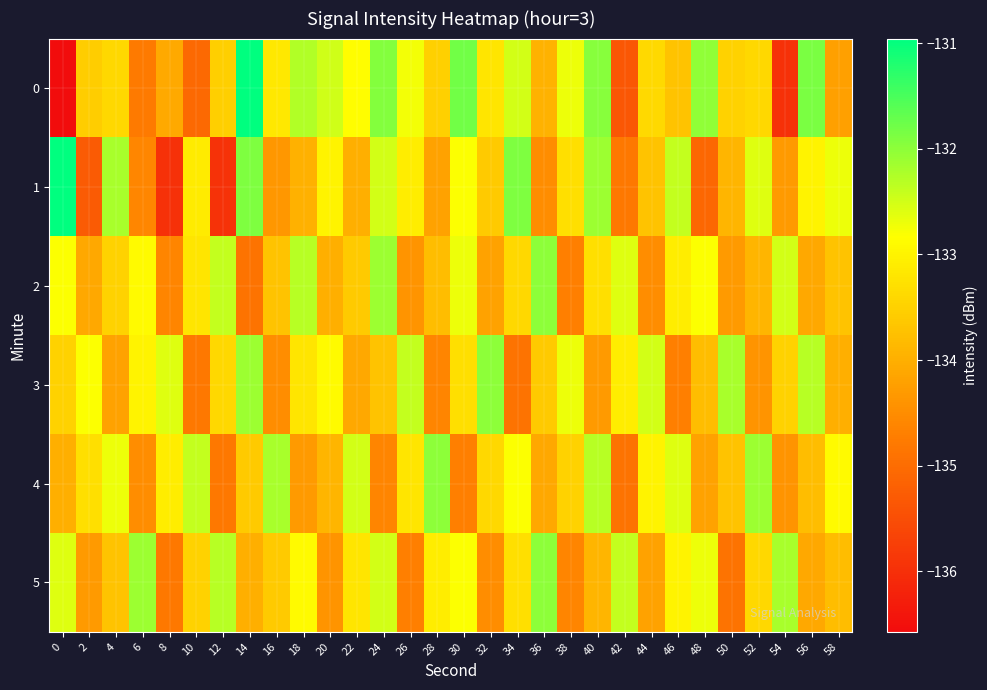

Reading left to right, transcribe all the data shown in this chart.

0: 0=-136.6	2=-133.6	4=-133.4	6=-134.8	8=-134.1	10=-135.0	12=-133.5	14=-131.0	16=-133.2	18=-132.3	20=-132.5	22=-132.9	24=-131.9	26=-132.7	28=-133.5	30=-131.8	32=-133.2	34=-132.5	36=-133.9	38=-132.7	40=-132.0	42=-135.4	44=-133.4	46=-133.7	48=-132.0	50=-133.5	52=-133.4	54=-136.0	56=-131.9	58=-134.2
1: 0=-130.9	2=-135.3	4=-132.2	6=-134.6	8=-136.0	10=-133.1	12=-135.9	14=-131.9	16=-134.3	18=-134.0	20=-133.0	22=-134.0	24=-132.5	26=-133.1	28=-134.2	30=-132.8	32=-133.6	34=-131.9	36=-134.5	38=-133.3	40=-132.1	42=-134.8	44=-133.7	46=-132.4	48=-135.1	50=-133.9	52=-132.6	54=-134.3	56=-133.0	58=-132.7
2: 0=-132.8	2=-134.1	4=-133.5	6=-132.9	8=-134.6	10=-133.2	12=-132.4	14=-134.9	16=-133.7	18=-132.3	20=-134.0	22=-133.6	24=-132.1	26=-134.4	28=-133.8	30=-132.7	32=-134.2	34=-133.4	36=-132.0	38=-134.7	40=-133.3	42=-132.6	44=-134.5	46=-133.1	48=-132.8	50=-134.3	52=-133.9	54=-132.5	56=-134.1	58=-133.7
3: 0=-133.5	2=-132.8	4=-134.2	6=-133.0	8=-132.6	10=-134.8	12=-133.4	14=-132.1	16=-134.5	18=-133.2	20=-132.9	22=-134.1	24=-133.7	26=-132.4	28=-134.6	30=-133.3	32=-132.0	34=-134.9	36=-133.6	38=-132.7	40=-134.3	42=-133.1	44=-132.5	46=-134.7	48=-133.8	50=-132.2	52=-134.4	54=-133.5	56=-132.3	58=-134.0
4: 0=-134.0	2=-133.3	4=-132.7	6=-134.5	8=-133.1	10=-132.4	12=-134.8	14=-133.6	16=-132.2	18=-134.3	20=-133.9	22=-132.5	24=-134.6	26=-133.2	28=-132.0	30=-134.7	32=-133.4	34=-132.8	36=-134.1	38=-133.5	40=-132.3	42=-134.9	44=-133.0	46=-132.6	48=-134.2	50=-133.7	52=-132.1	54=-134.4	56=-133.8	58=-132.9
5: 0=-132.6	2=-134.3	4=-133.7	6=-132.1	8=-134.8	10=-133.5	12=-132.3	14=-134.0	16=-133.6	18=-132.9	20=-134.4	22=-133.2	24=-132.5	26=-134.7	28=-133.1	30=-132.8	32=-134.5	34=-133.3	36=-132.0	38=-134.6	40=-133.9	42=-132.4	44=-134.2	46=-133.0	48=-132.7	50=-134.9	52=-133.4	54=-132.2	56=-134.1	58=-133.8